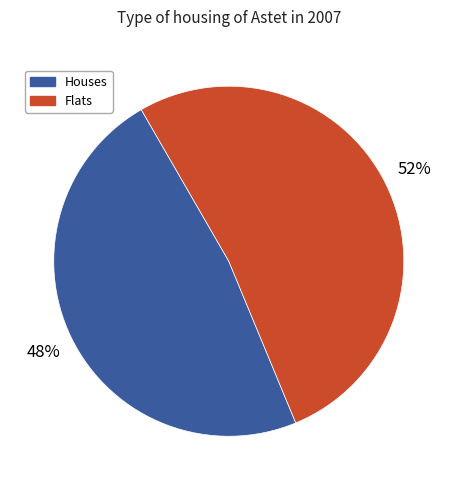

To the nearest percent, what is the average slice percentage?

50%